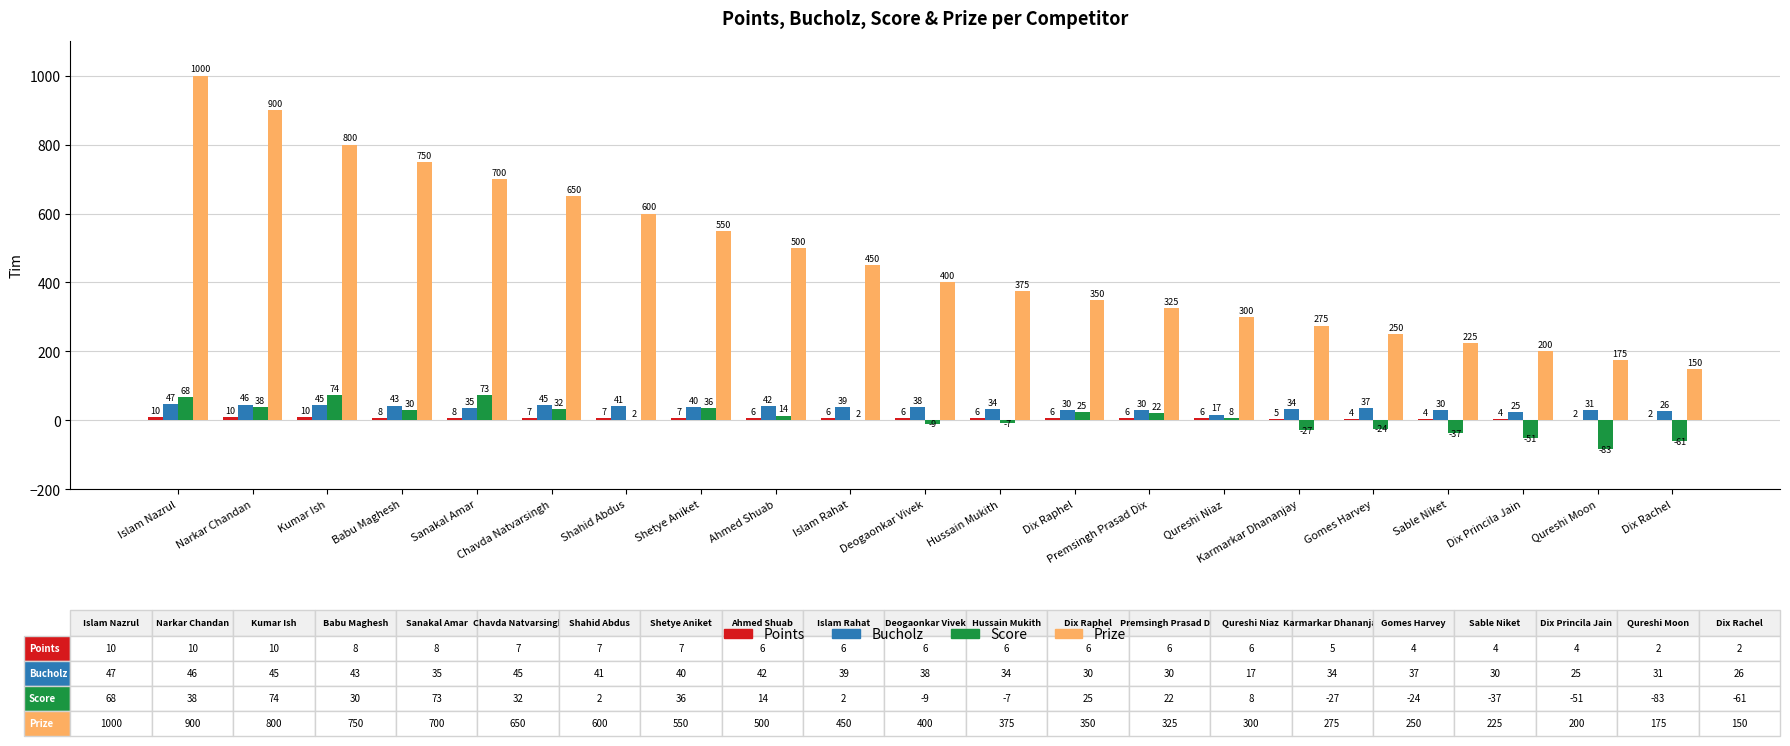

What value does the Score series have at Karmarkar Dhananjay?

-27